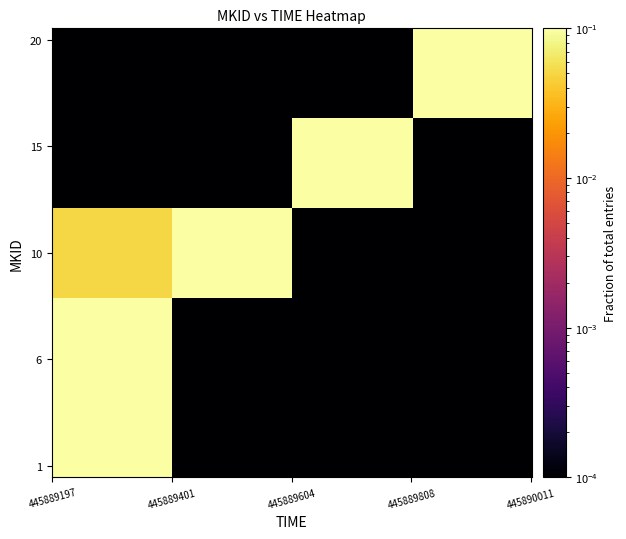

Count the number of categories in the chart.

4